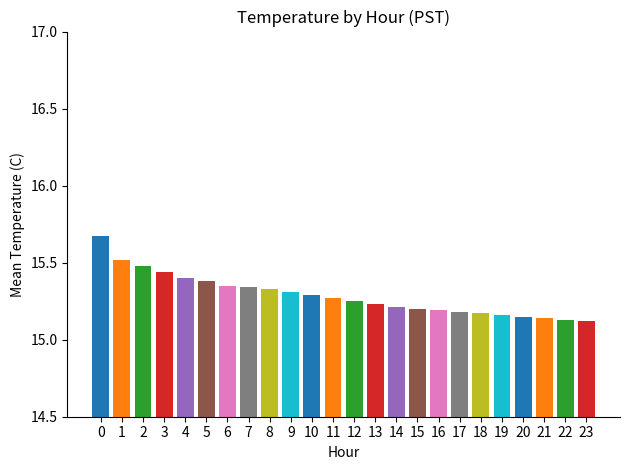

Count the values in the range 15 to 16.

24